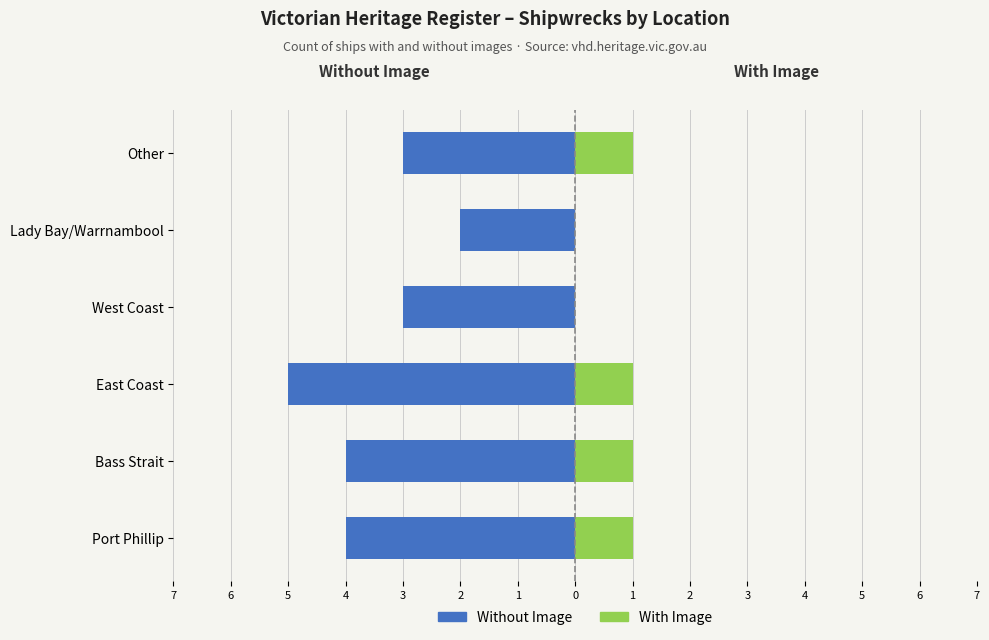

What is the difference between the highest and lowest values at Other?

4